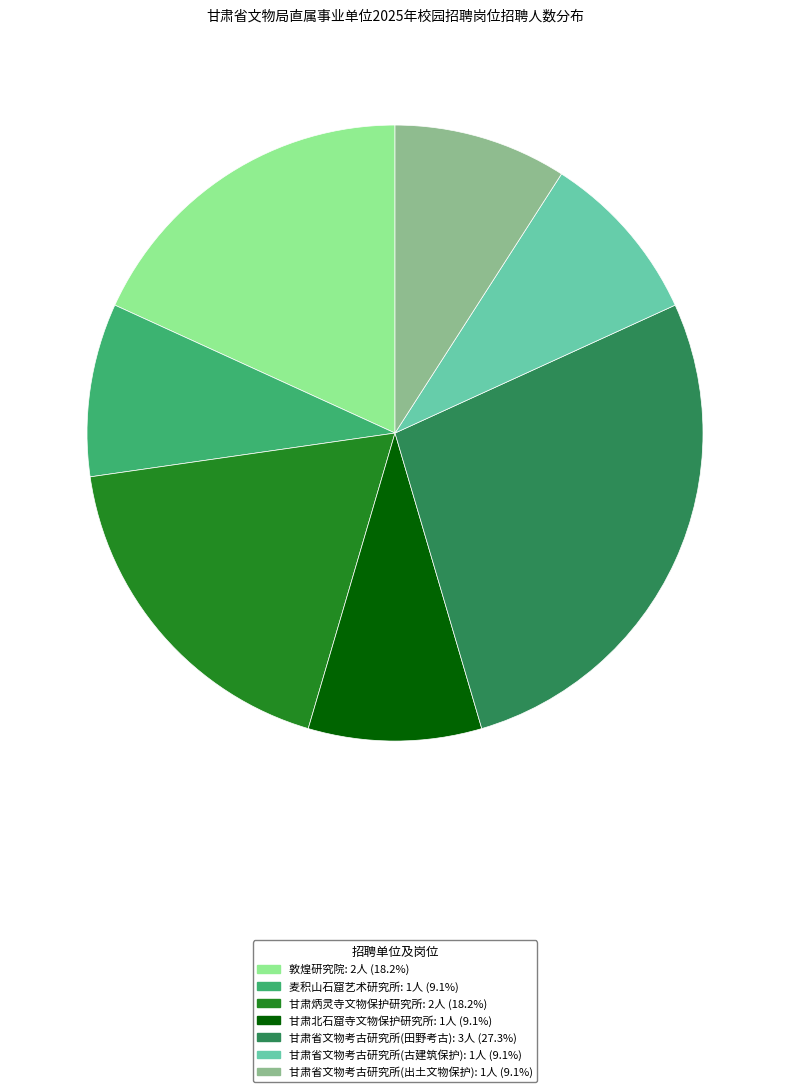

Combined, do 麦积山石窟艺术研究所: 1人 (9.1%) and 甘肃省文物考古研究所(田野考古): 3人 (27.3%) account for over 50%?

No